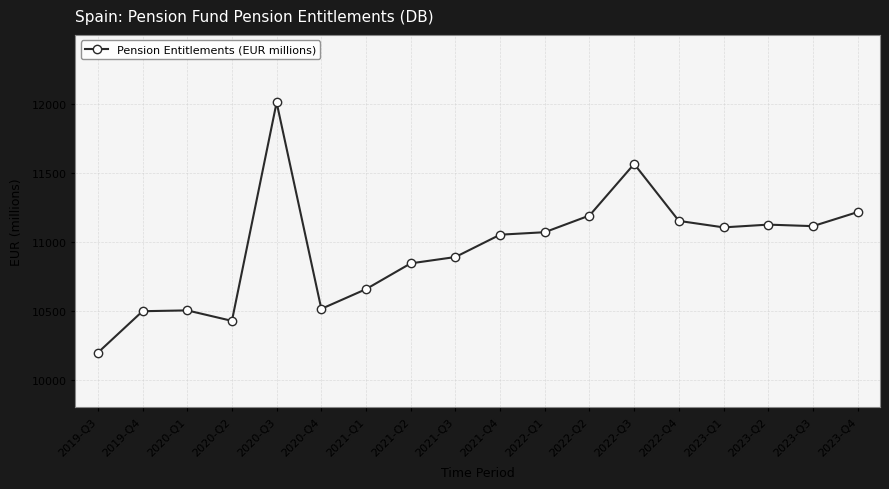

How many categories are shown in the chart?

18